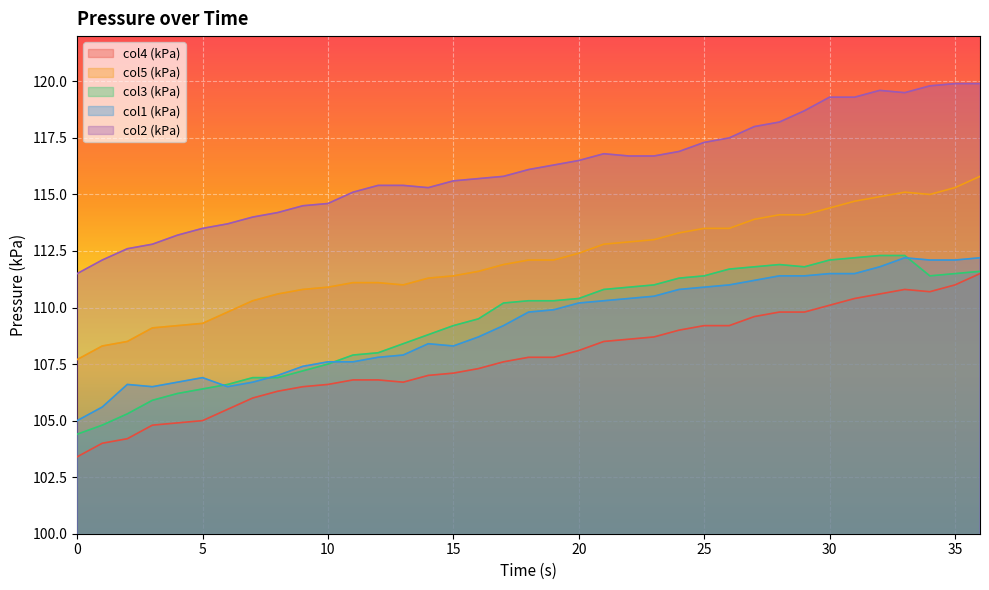

What is the difference between the maximum and second lowest values in the Pres_col5 series?

7.5